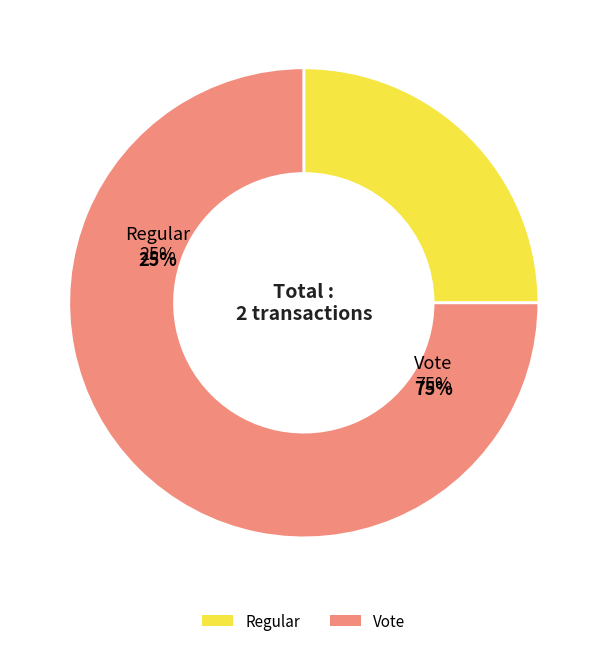

To the nearest percent, what is the difference between the Regular and Vote slice percentages?

50%